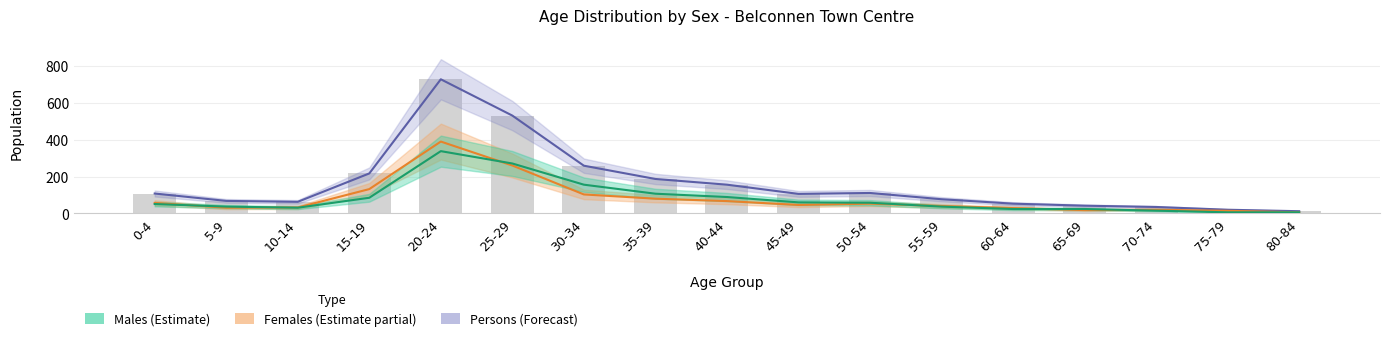

What position from the left is 60-64?

13